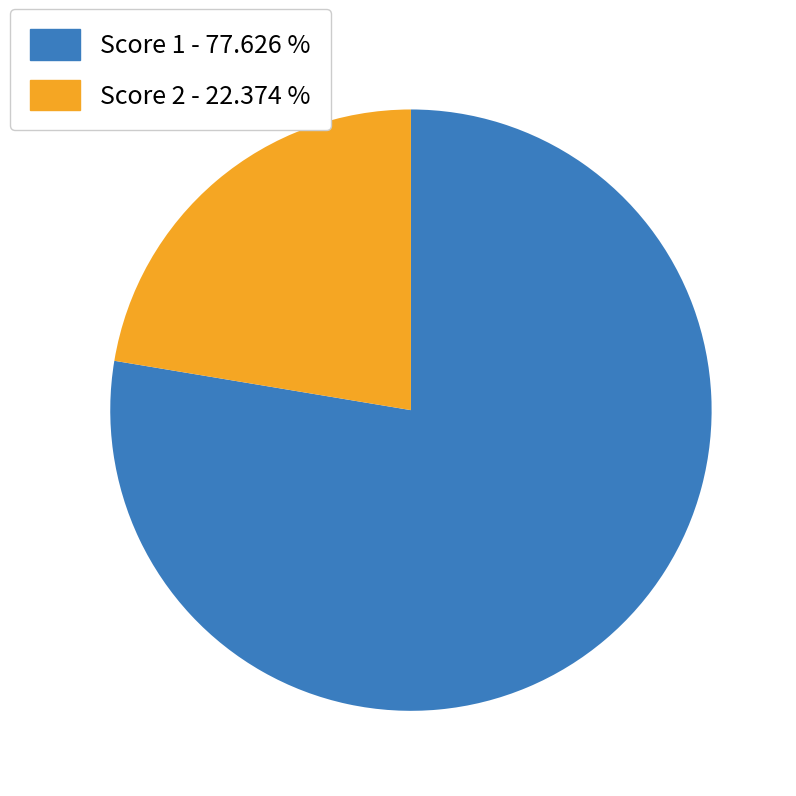

How many segments does this pie chart have?

2